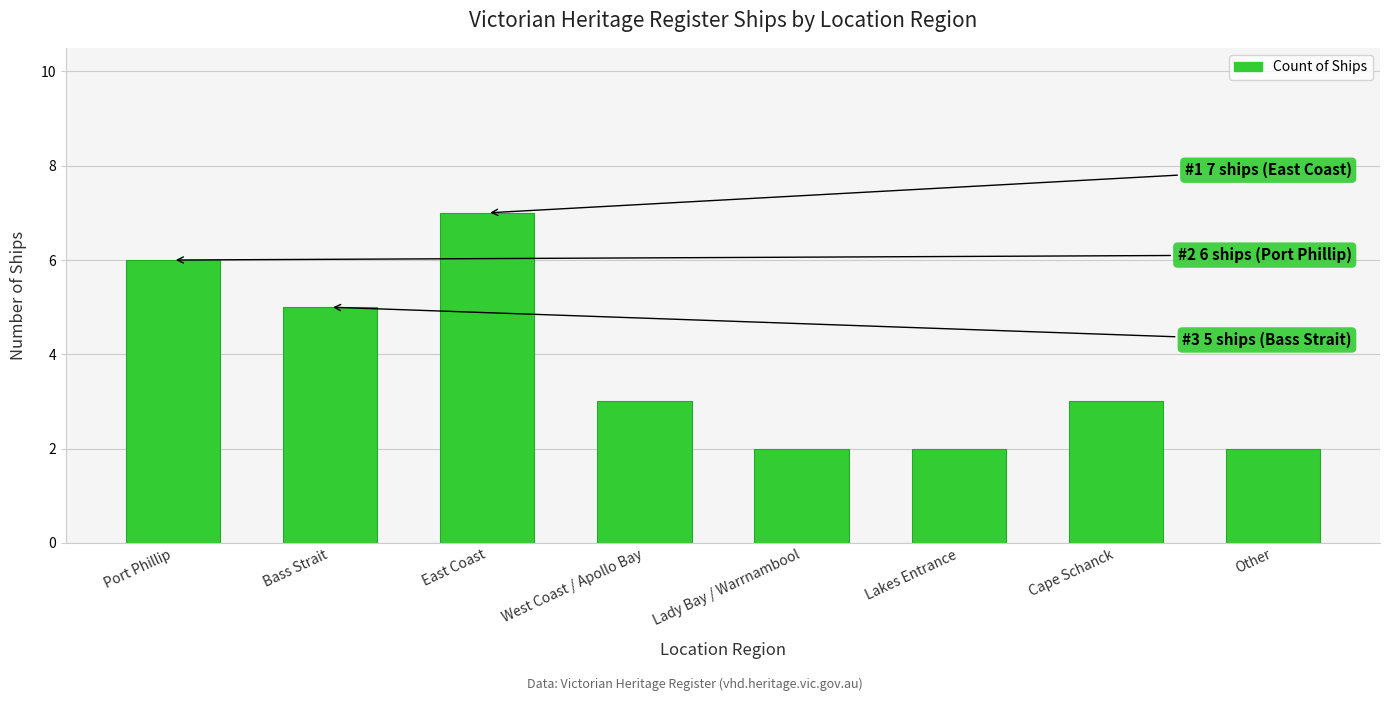

What is the label of the 5th bar from the right?

West Coast / Apollo Bay